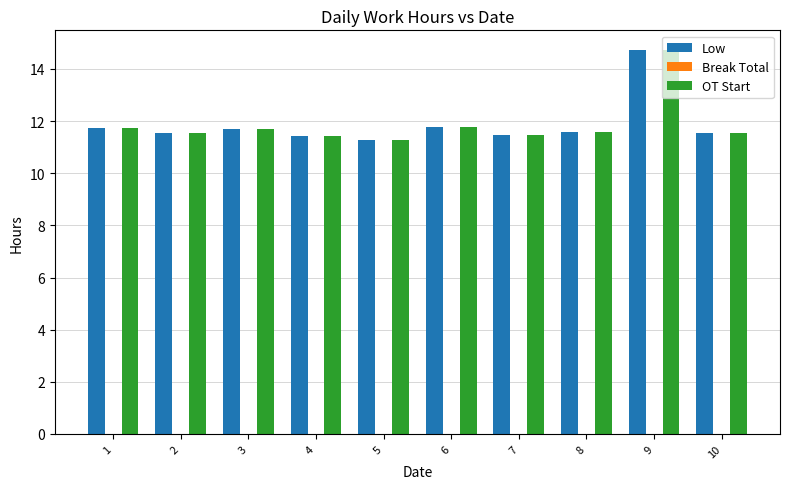

What is the minimum value for Low?

11.3